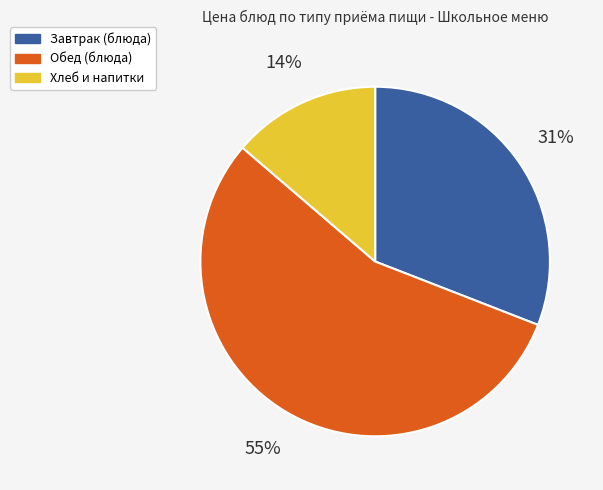

Count the number of slices in the pie.

3